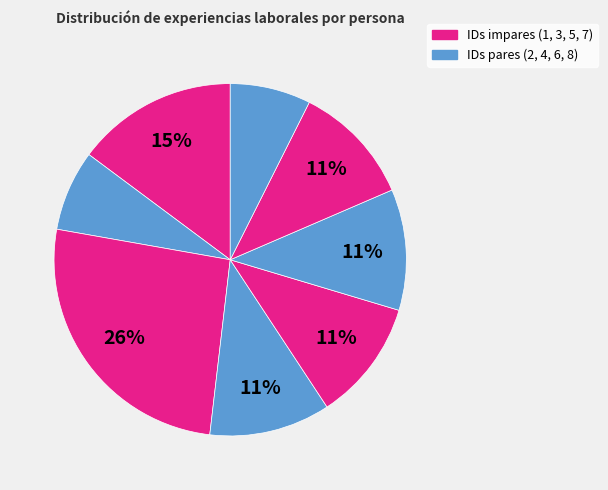

To the nearest percent, what is the average slice percentage?

12%